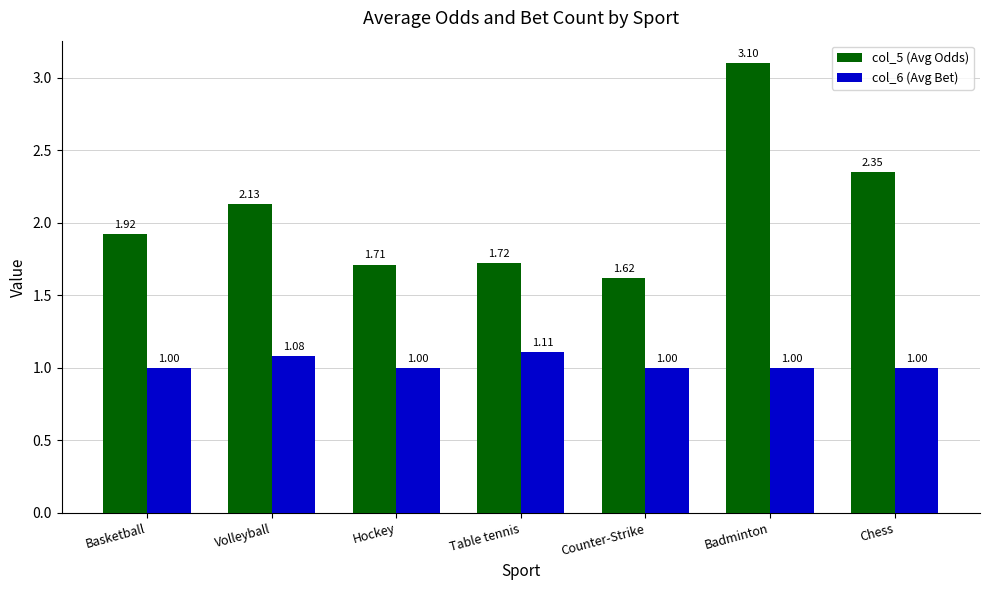

Is the value of col_6 (Avg Bet) at Volleyball greater than the value of col_5 (Avg Odds) at Counter-Strike?

No